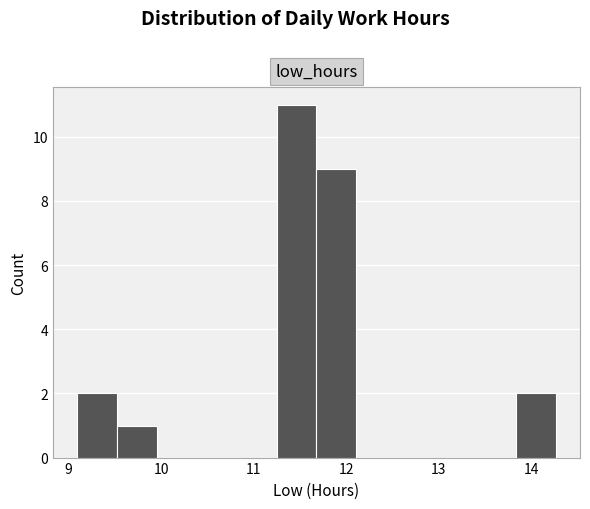

Reading left to right, list every bar in this chart as the range it spans on the x-axis followed by its height. Neither the bar edges nor the heights are printed on the chart, so give them approximately, as read against the axes.

9.1 to 9.5: 2
9.5 to 10.0: 1
10.0 to 10.4: 0
10.4 to 10.8: 0
10.8 to 11.2: 0
11.2 to 11.7: 11
11.7 to 12.1: 9
12.1 to 12.5: 0
12.5 to 13.0: 0
13.0 to 13.4: 0
13.4 to 13.8: 0
13.8 to 14.3: 2